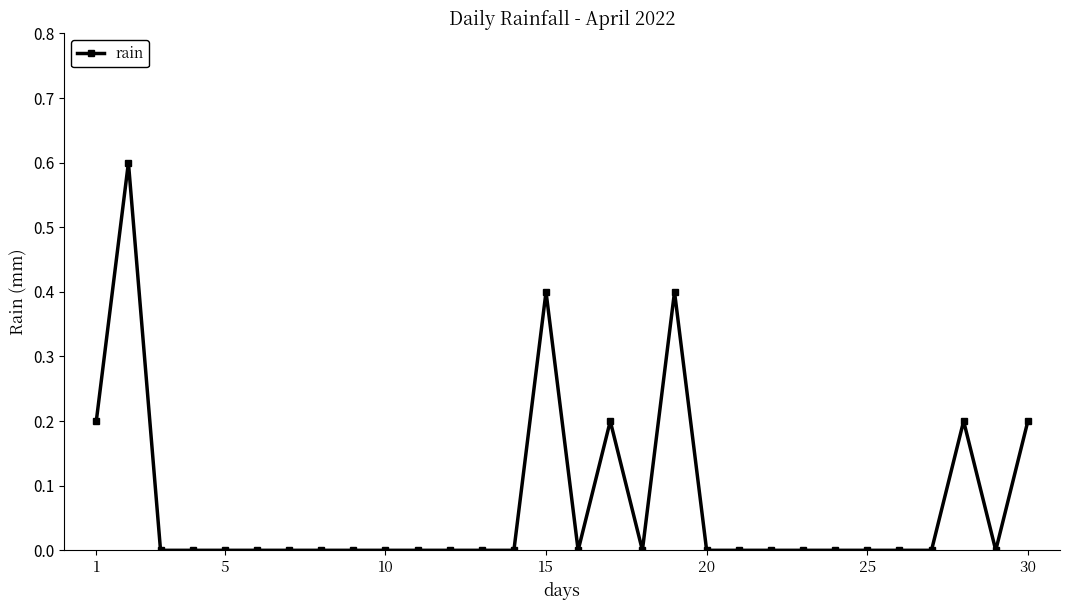

How many lines are shown in the chart?

1